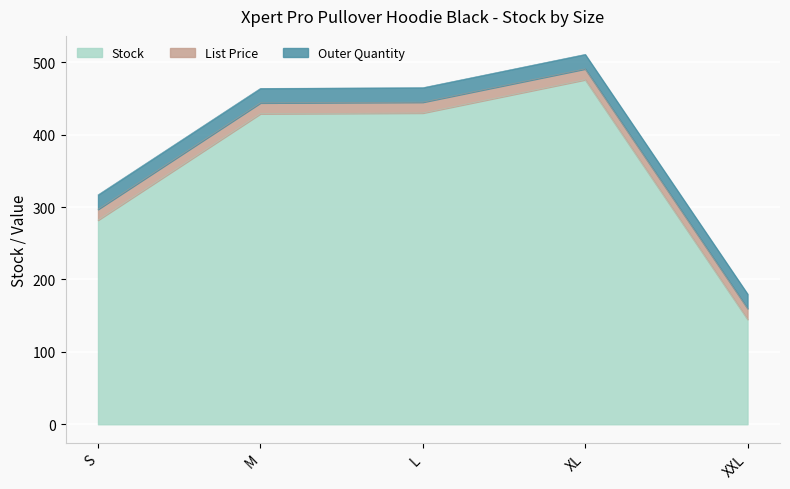

The Outer Quantity series shows 10.5 at L. True or false?

False